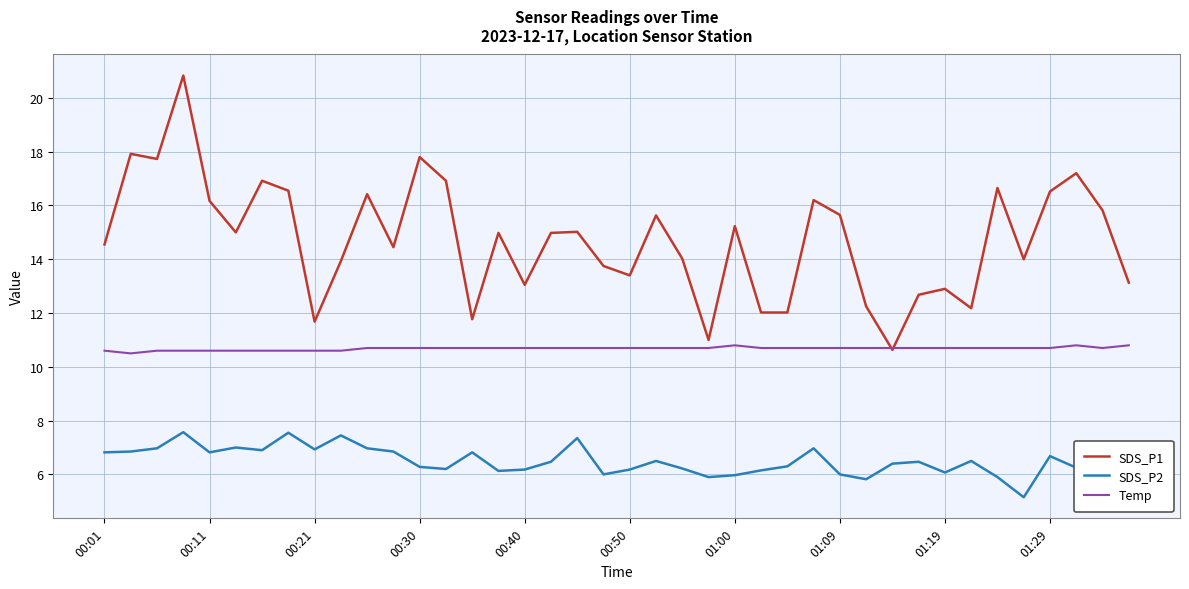

At how many categories does at least one series exceed 9?

40